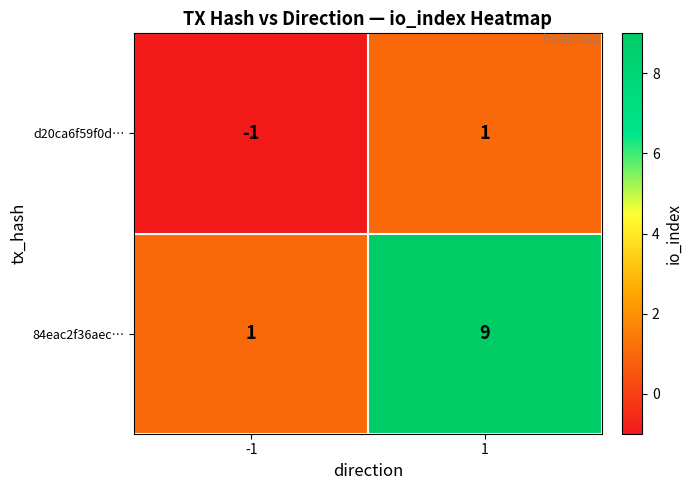

Between -1 and 1, which series saw the biggest shift?

84eac2f36aec…